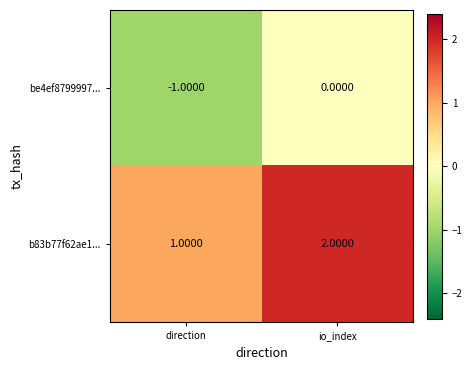

Which series has the largest total across all categories?

b83b77f62ae1...